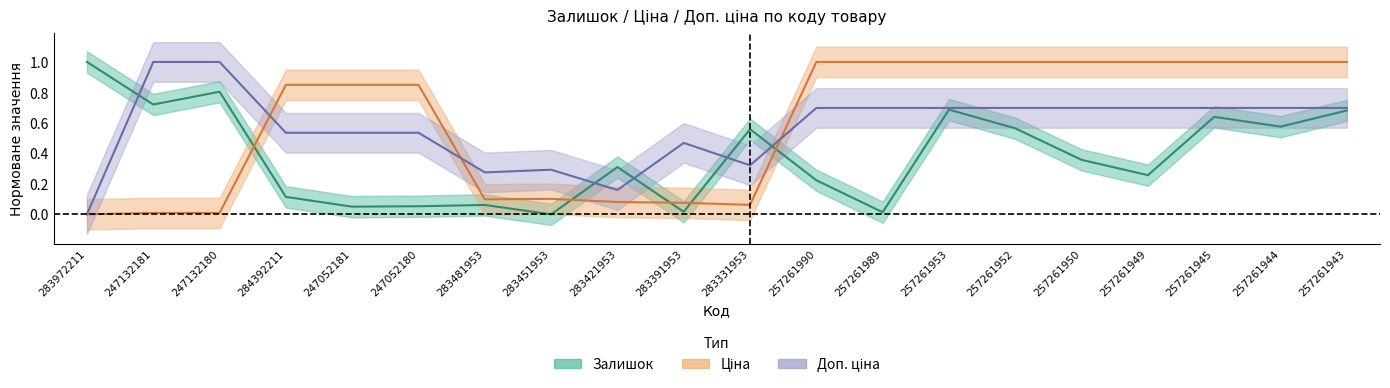

At which category does Доп. ціна reach its first local peak?

283451953